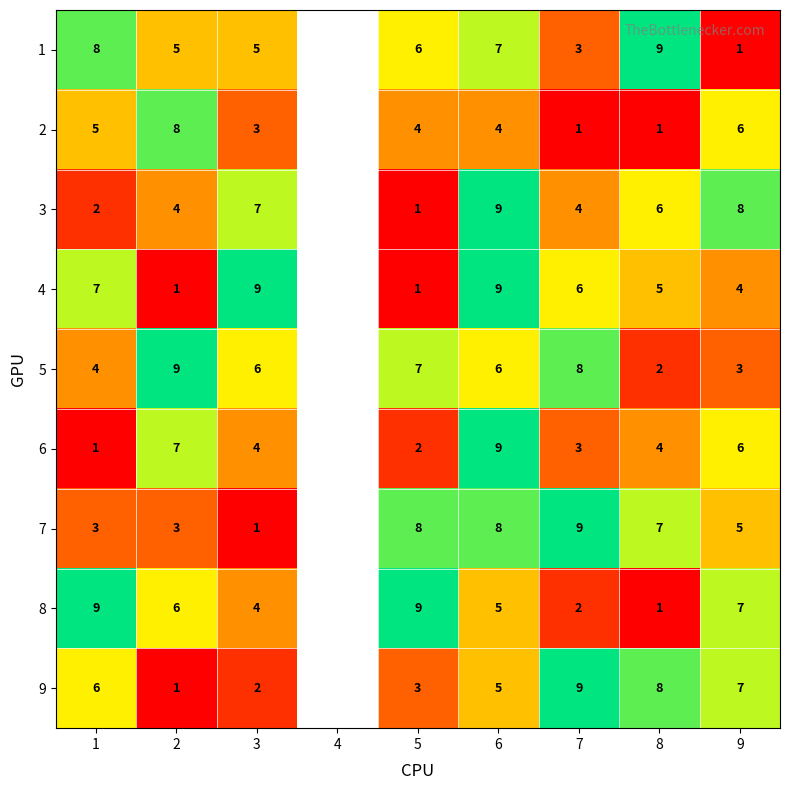

Which series changed the most between 5 and 8?

8